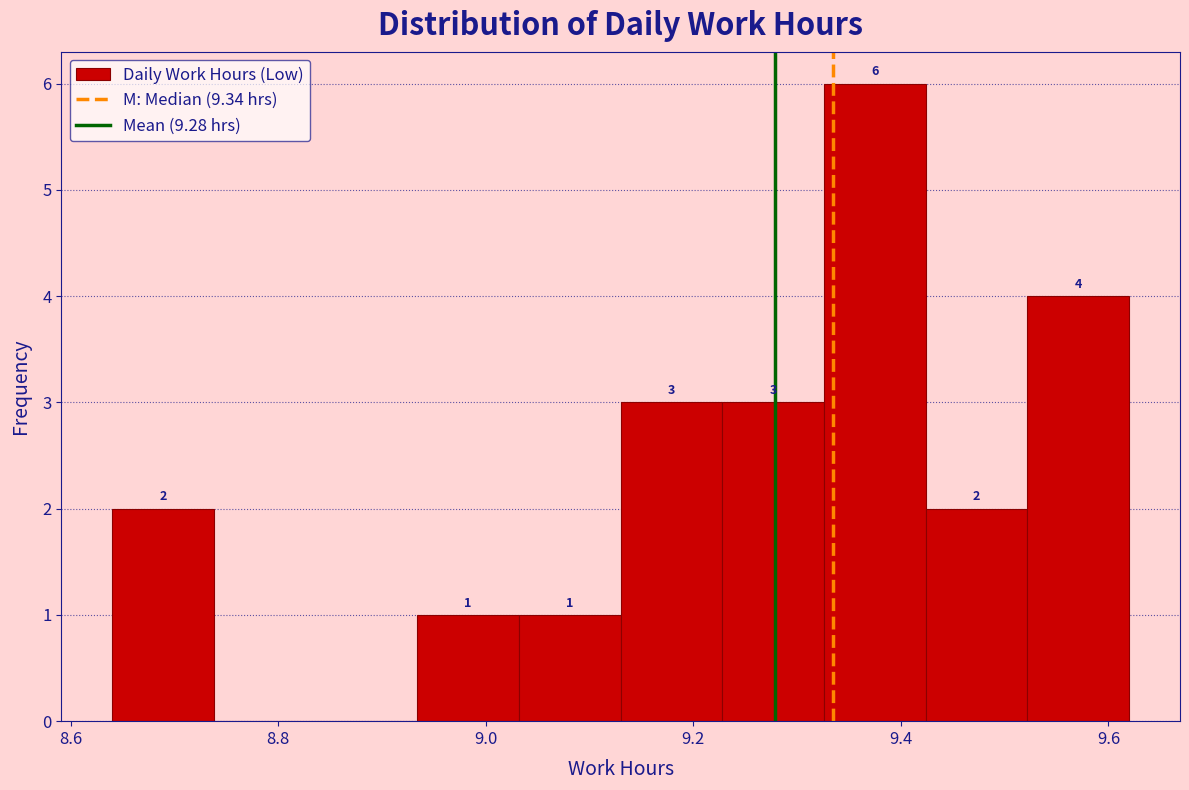

Which range on the x-axis has the tallest bar?

9.326 to 9.424